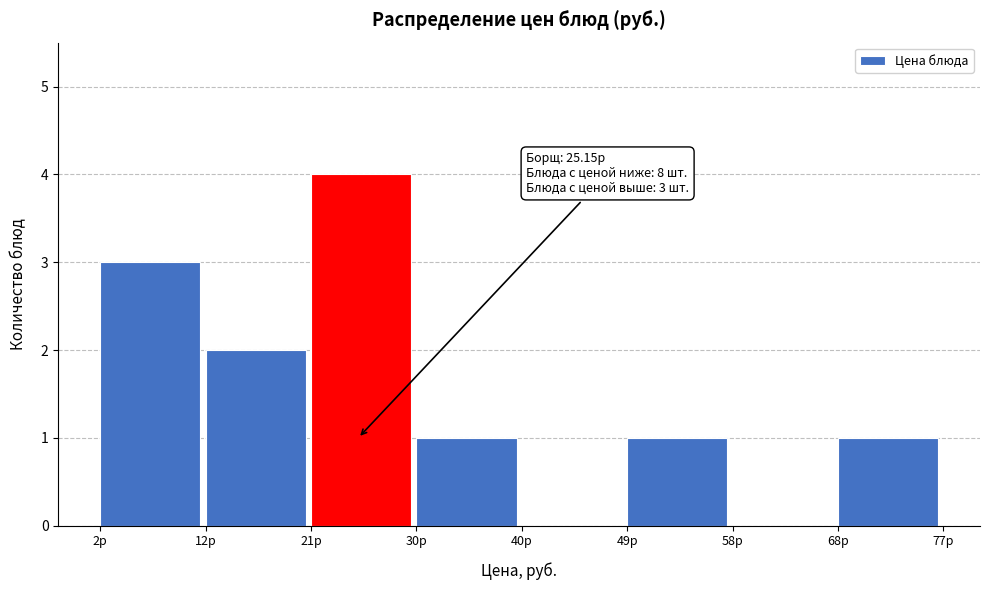

Over which range of the x-axis is the bar tallest?

21 to 30